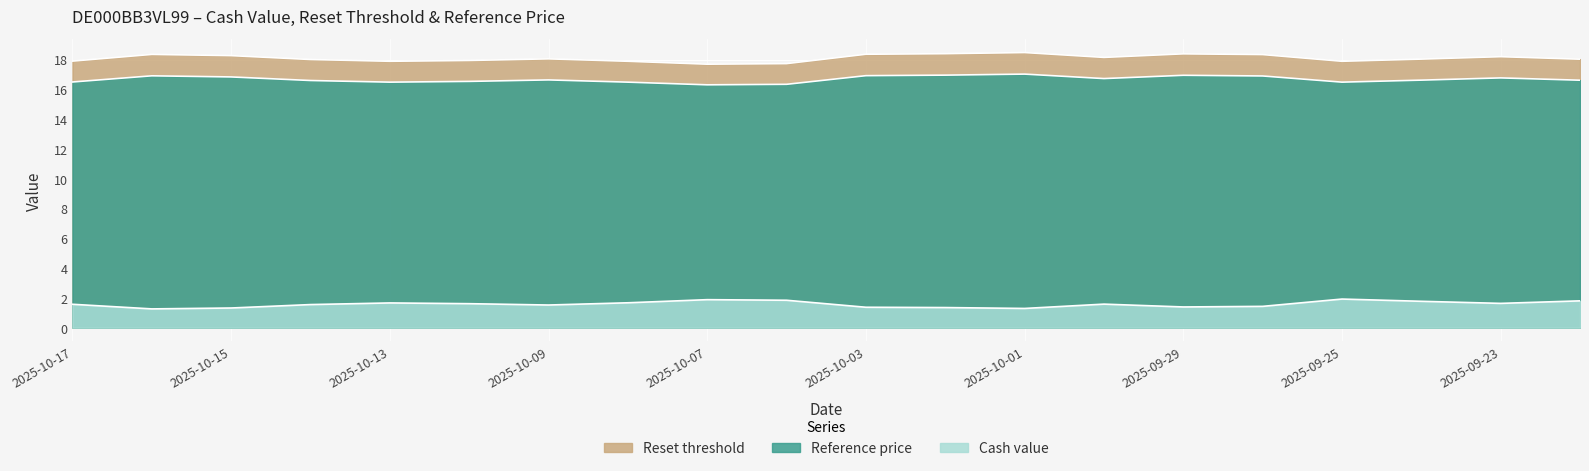

Is it true that Cash value equals 1.9 at 2025-10-07?

True